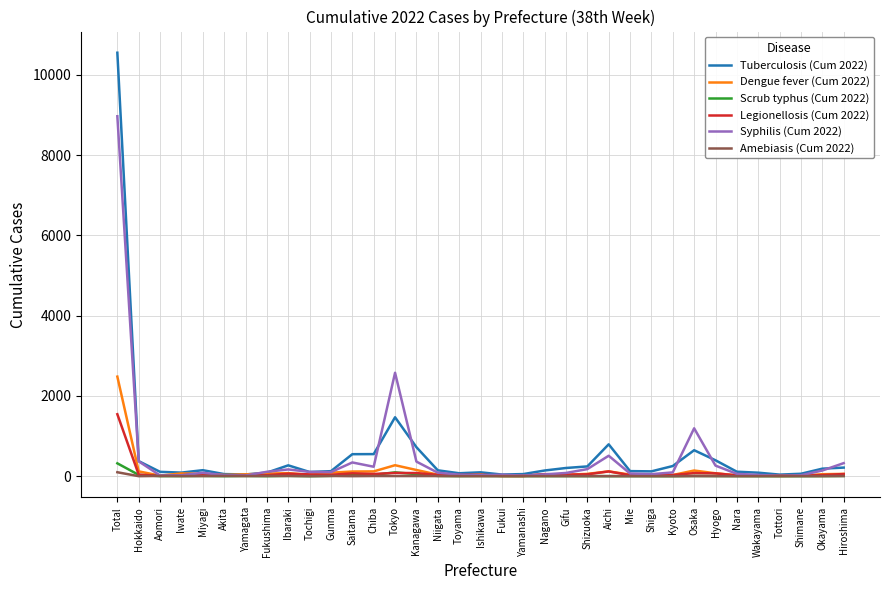

True or false: Syphilis (Cum 2022) has a value of 325 at Hiroshima.

True